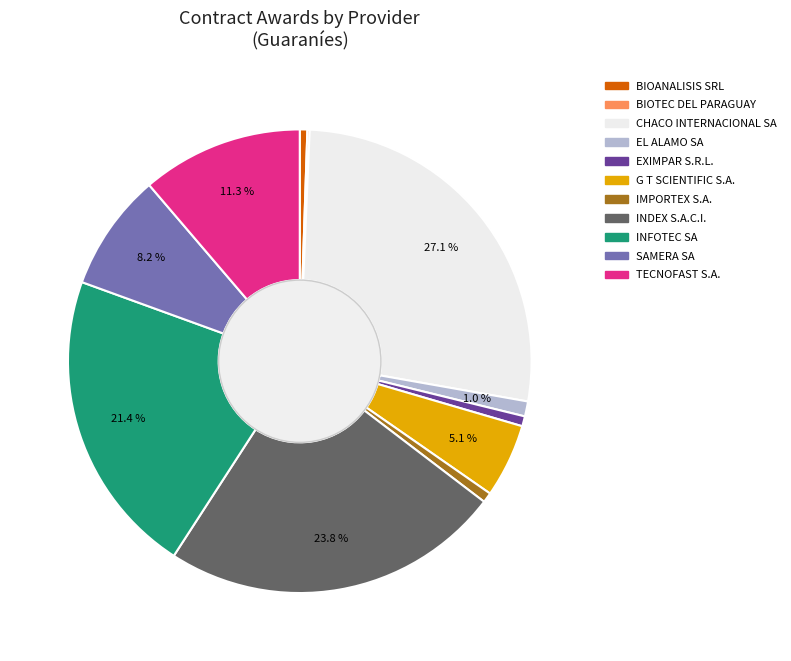

Is there any slice that represents more than half of the pie?

No